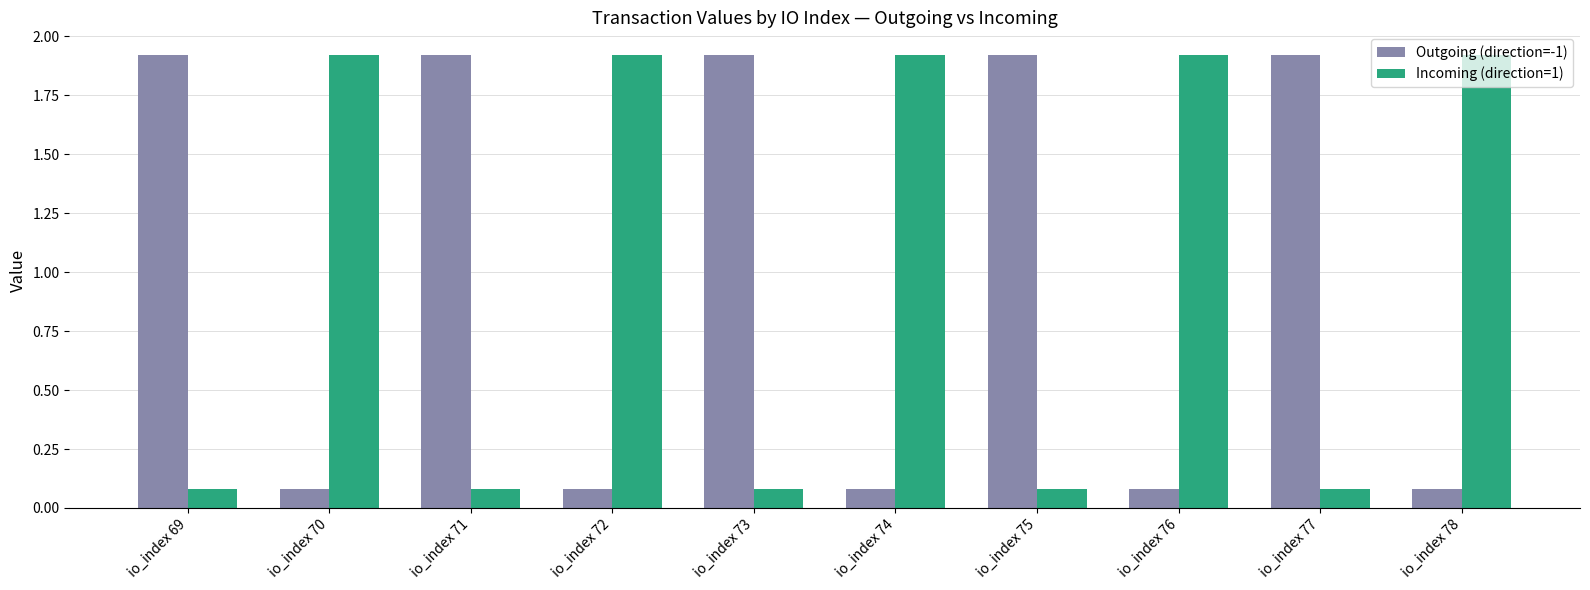

What is the total value across all series at io_index 70?

2.0